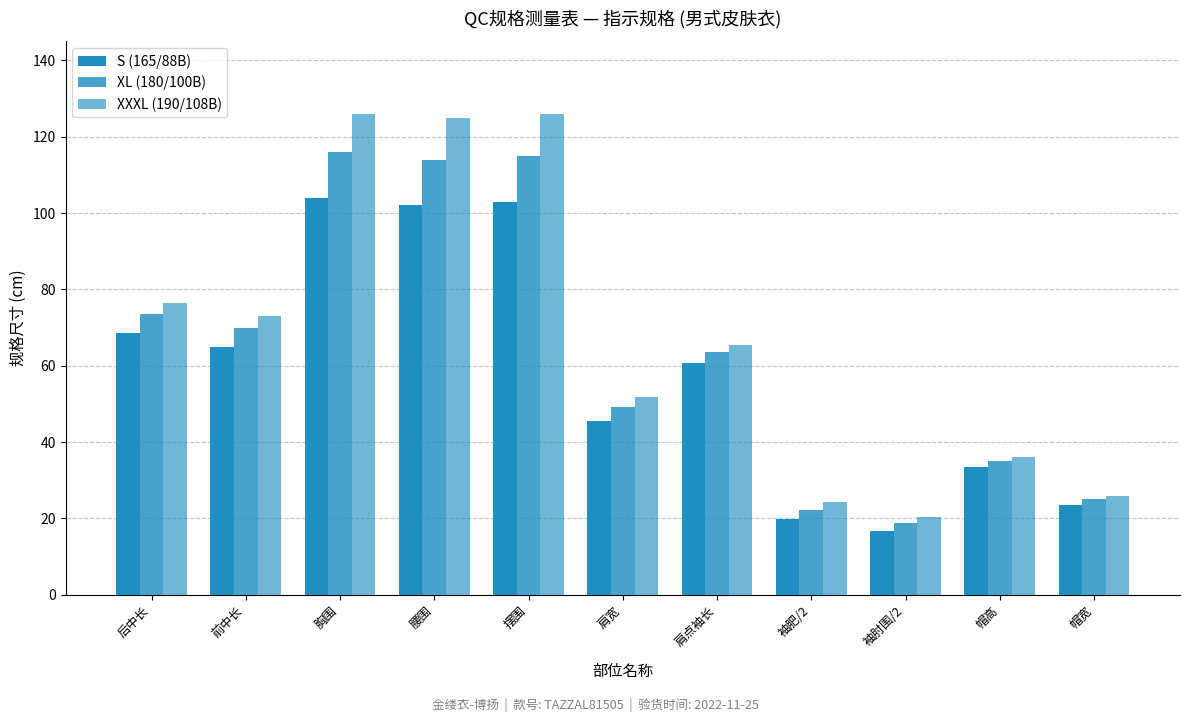

Which category has the lowest value across all series?

袖肘围/2